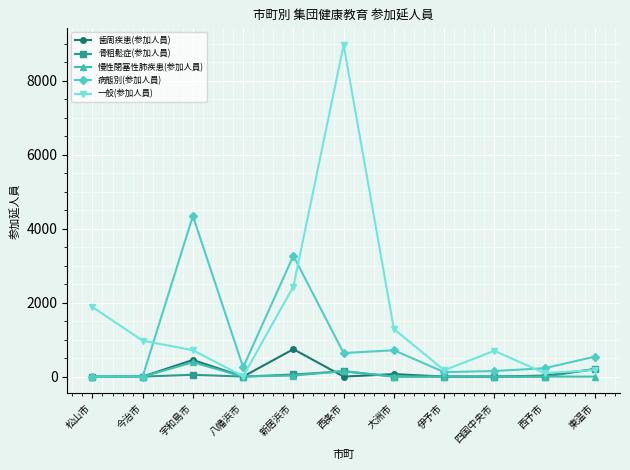

Which series has the widest spread of values?

一般(参加人員)